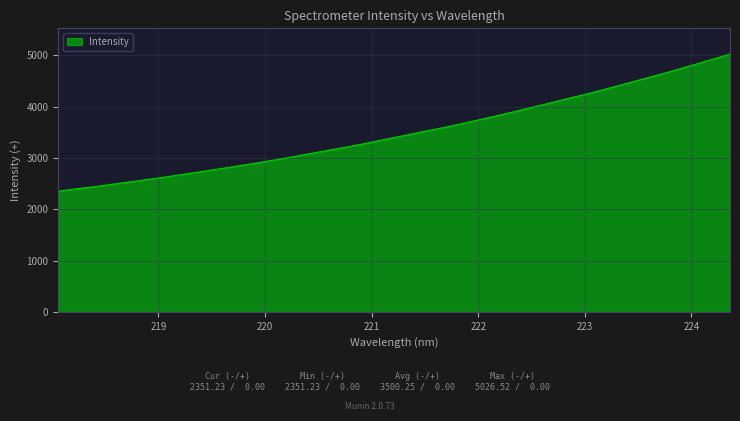

What is the smallest value displayed?

2351.2